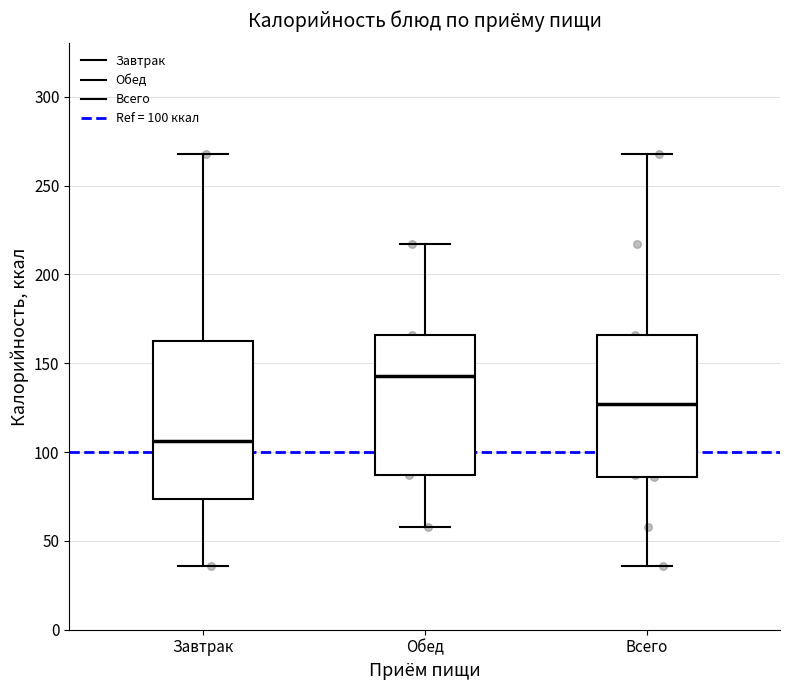

Reading left to right, read every box against the y-axis: the position of its median line, the range the box covers, and the ends of its whiskers. The values are not printed on the chart, so give them approximately, as read against the axis.

Завтрак: median 105, box 75 to 160, whiskers 35 to 270
Обед: median 145, box 85 to 165, whiskers 60 to 215
Всего: median 125, box 85 to 165, whiskers 35 to 270